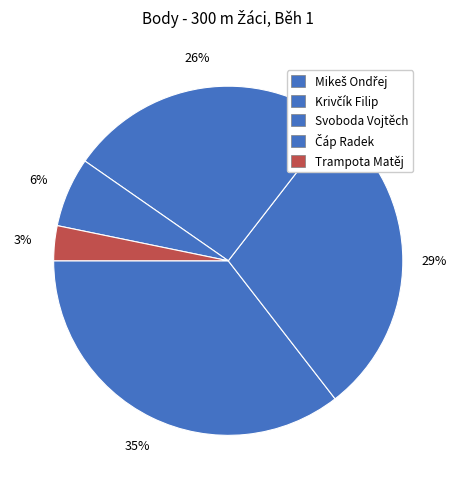

Which category has the smallest portion of the pie?

Trampota Matěj